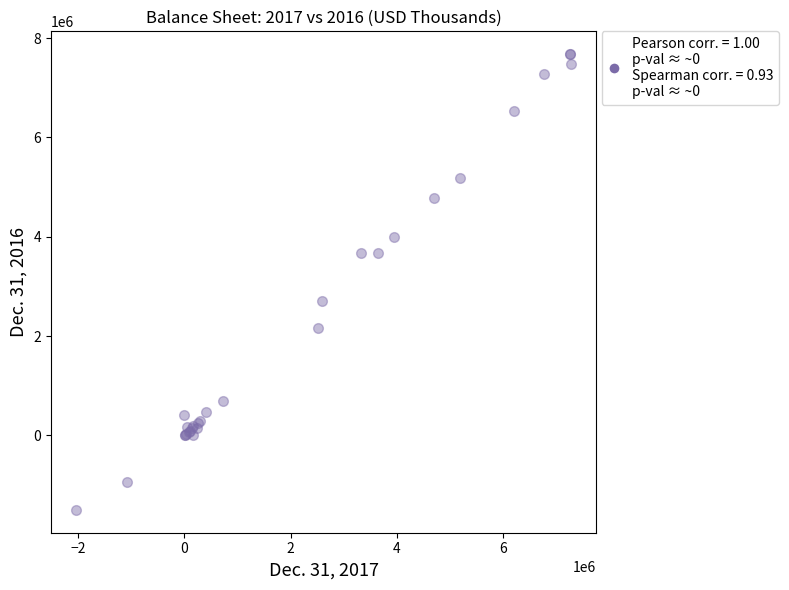

What Y value in the scatter plot is closest to 3089078?

2704010